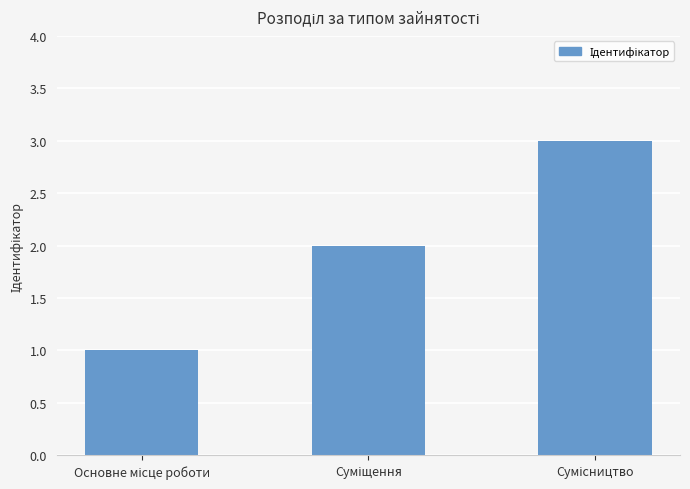

How many bars are there in total?

3